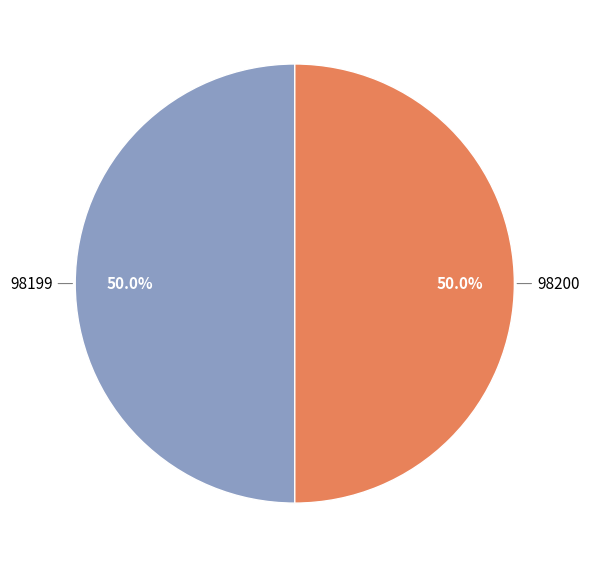

What percentage is the 98200 slice, to the nearest percent?

50%